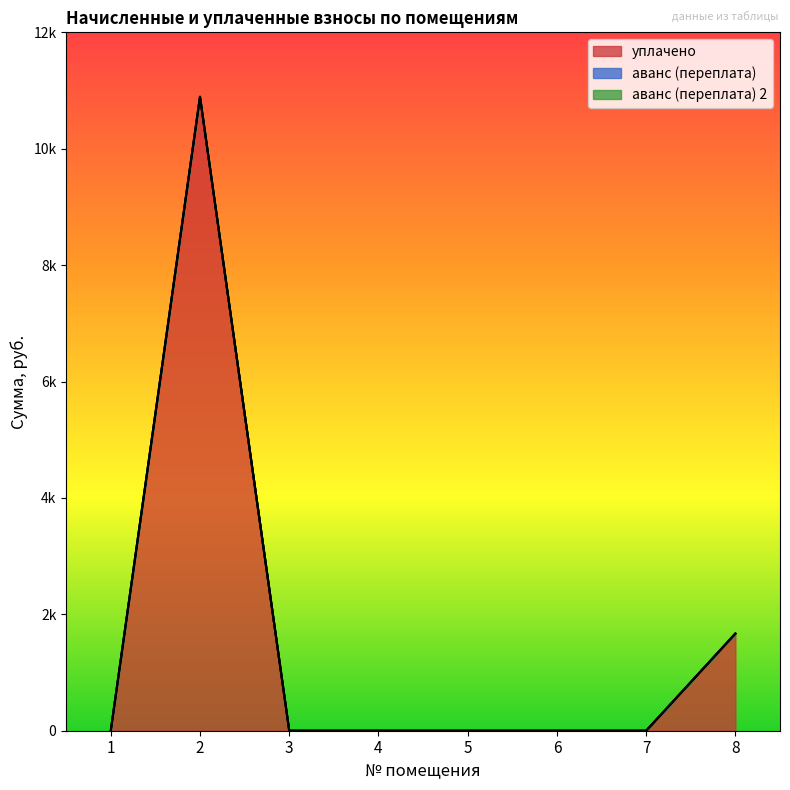

What is the approximate value of уплачено at 2?

10890.2